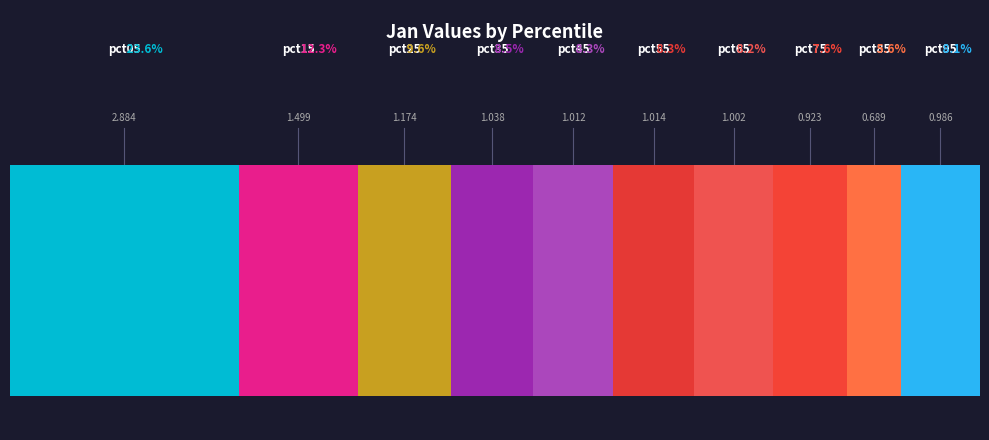

To the nearest percent, what is the average slice percentage?

10%